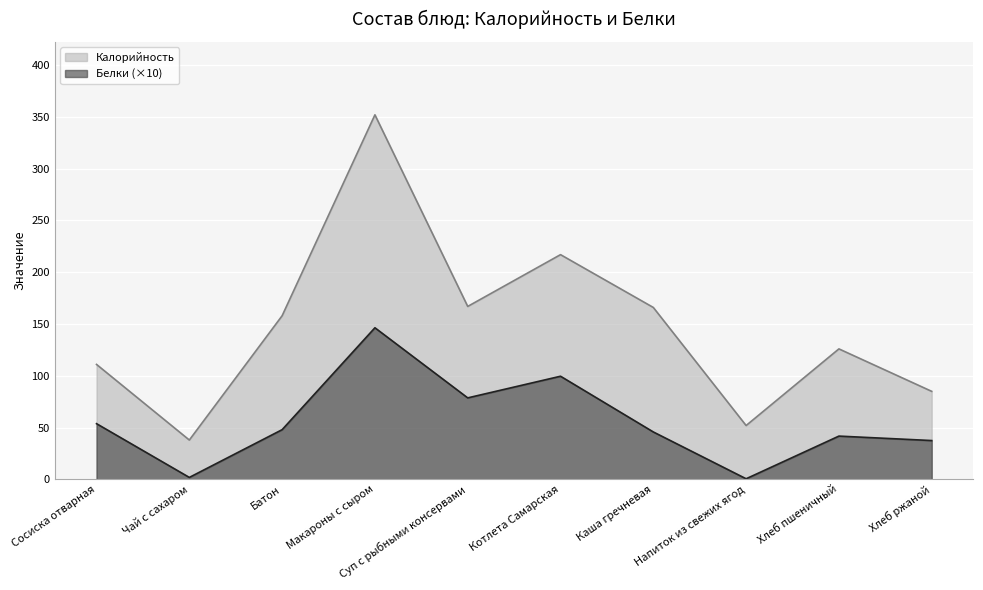

What is the minimum value for Белки?

0.6